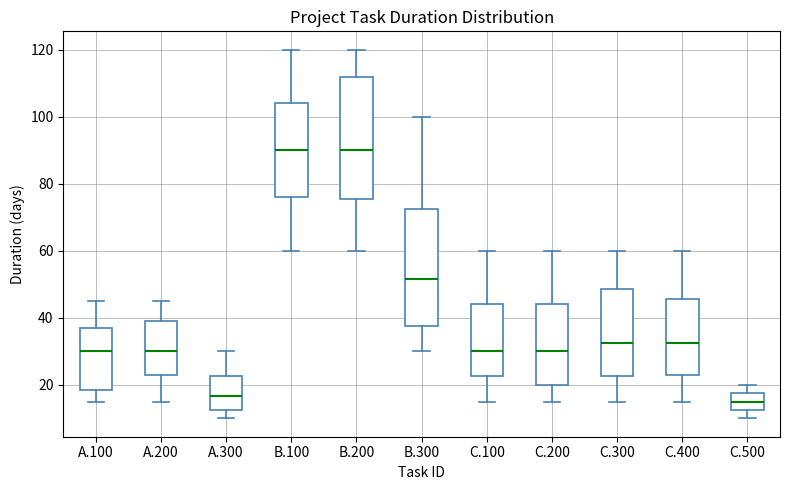

Where does the median line of the box for A.100 sit on the y-axis? The values are not printed on the chart, so give them approximately, as read against the axis.

30